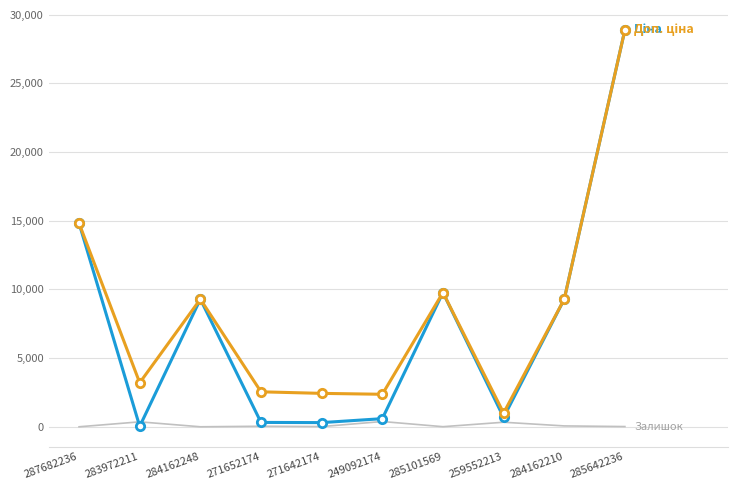

What is the difference between the highest and lowest values at 287682236?

14817.6